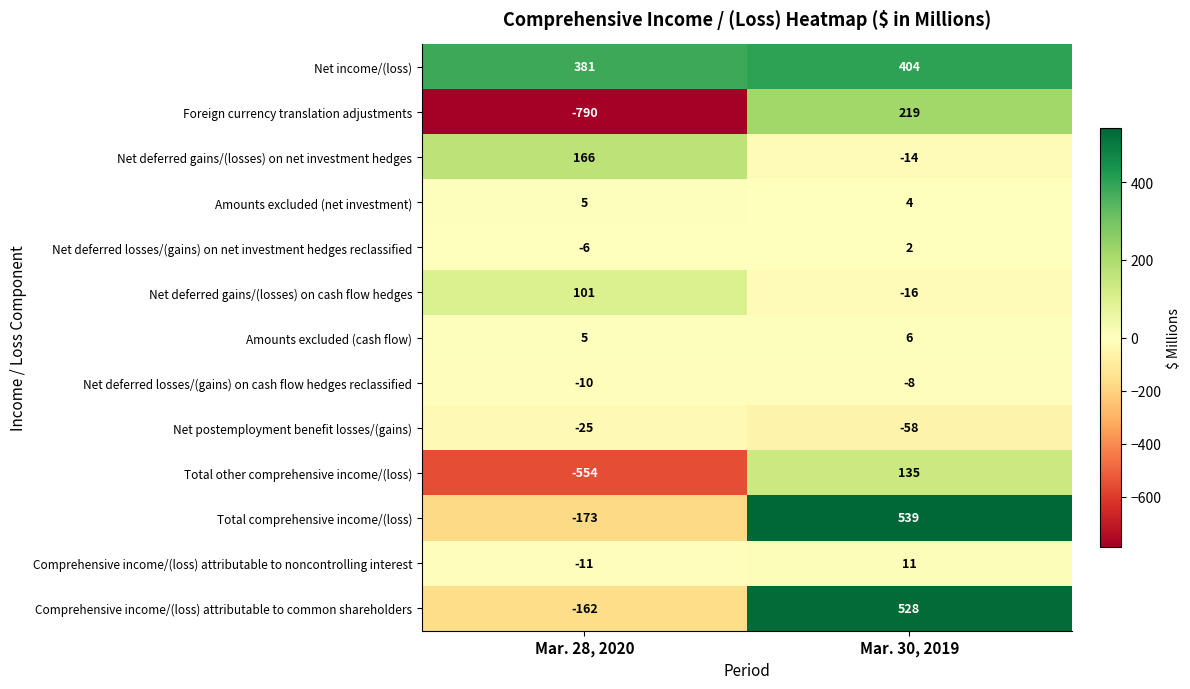

Which category has the highest value across all series?

Mar. 30, 2019